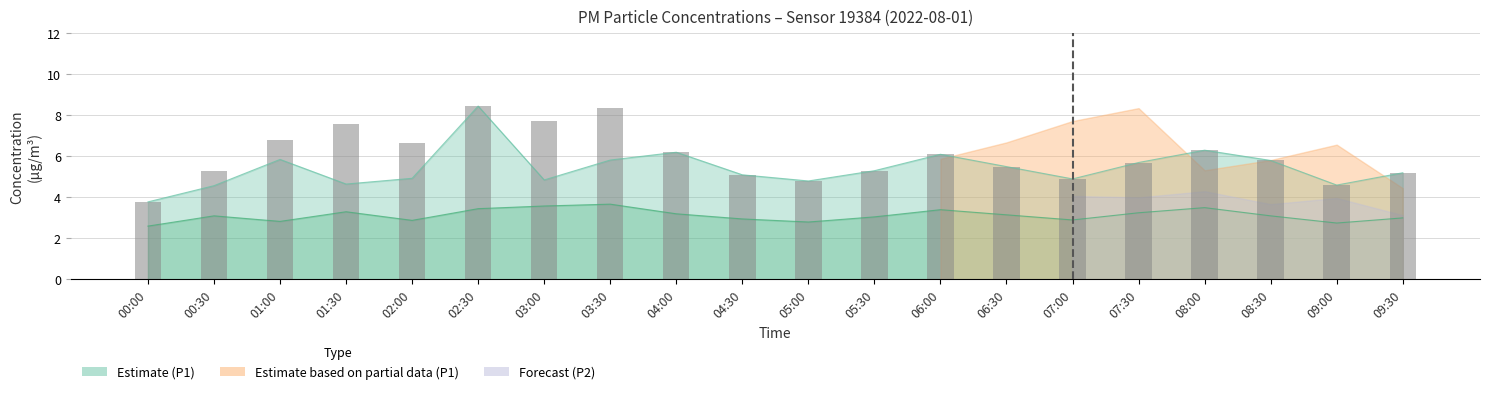

Reading left to right, extract all data points from this chart.

00:00=3.8	00:30=5.3	01:00=6.8	01:30=7.6	02:00=6.7	02:30=8.4	03:00=7.7	03:30=8.3	04:00=6.2	04:30=5.1	05:00=4.8	05:30=5.3	06:00=6.1	06:30=5.5	07:00=4.9	07:30=5.7	08:00=6.3	08:30=5.8	09:00=4.6	09:30=5.2